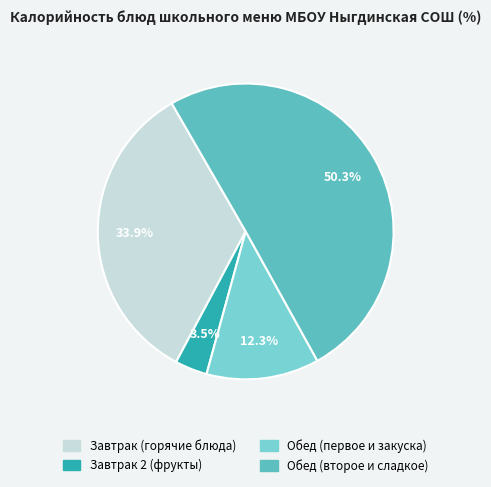

Is there any slice that represents more than half of the pie?

Yes